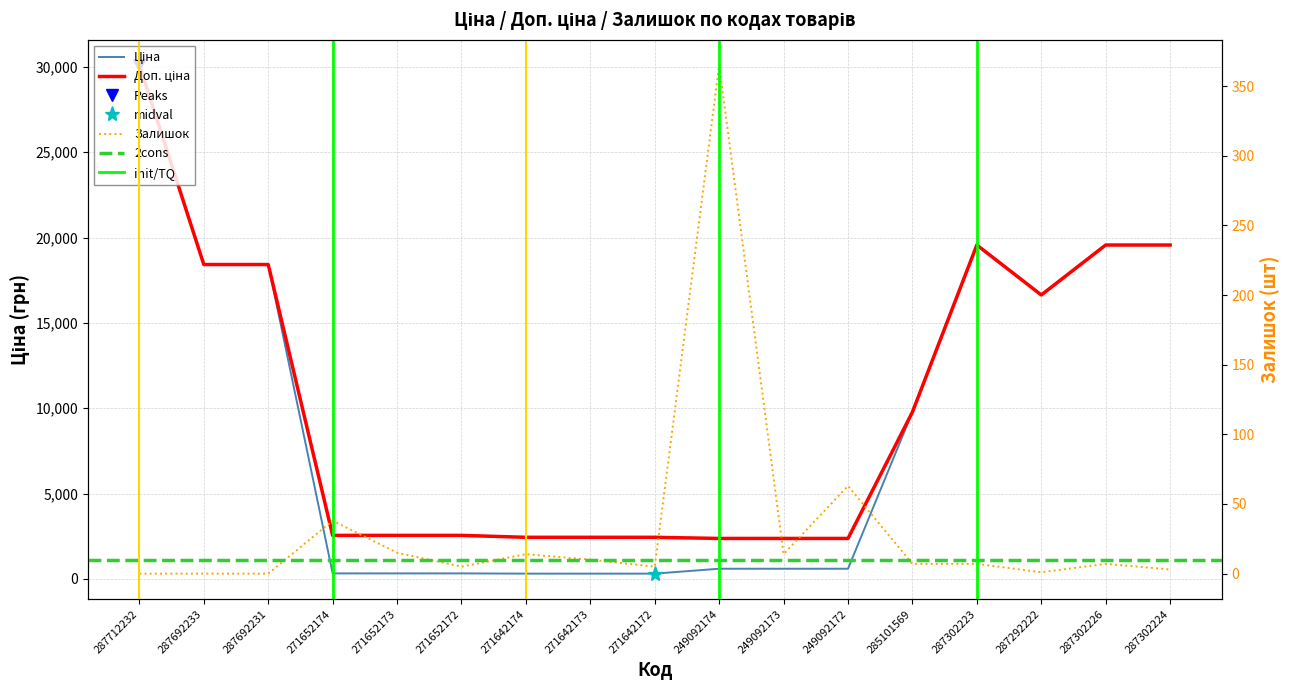

Which series has the largest total across all categories?

Доп. ціна